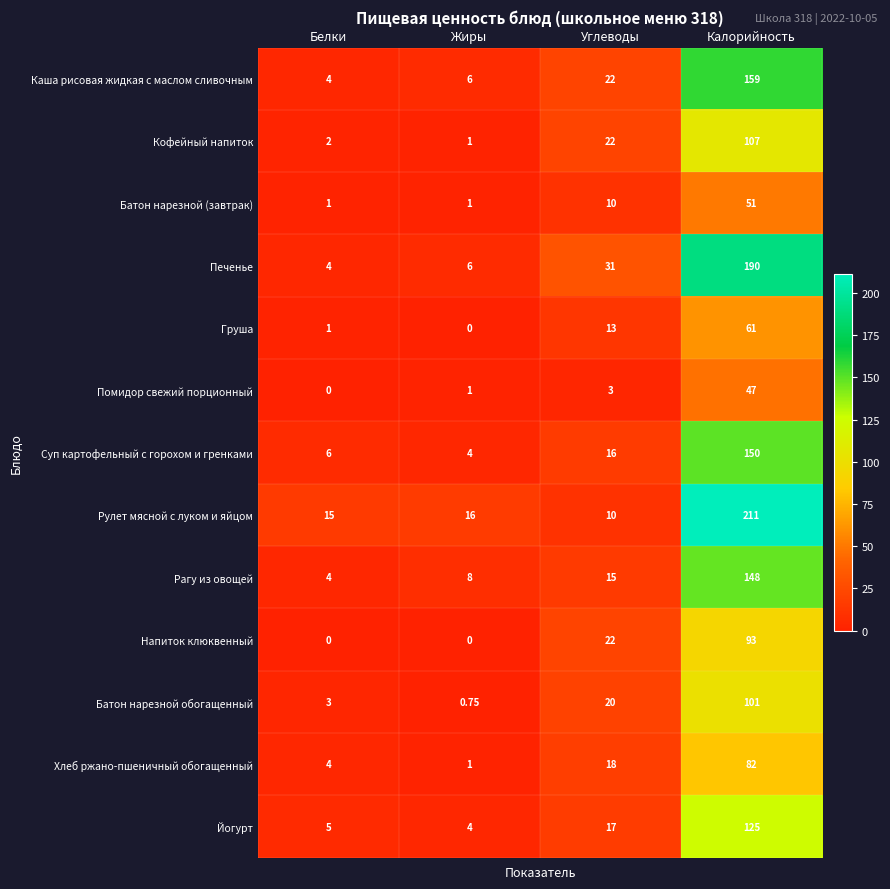

Which series has the largest range (max minus min)?

Рулет мясной с луком и яйцом